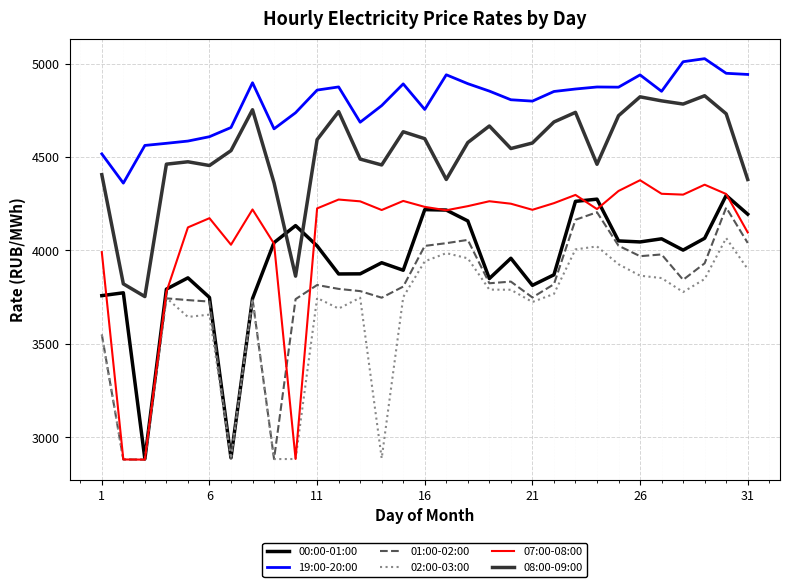

True or false: 19:00-20:00 and 07:00-08:00 cross at least once.

False